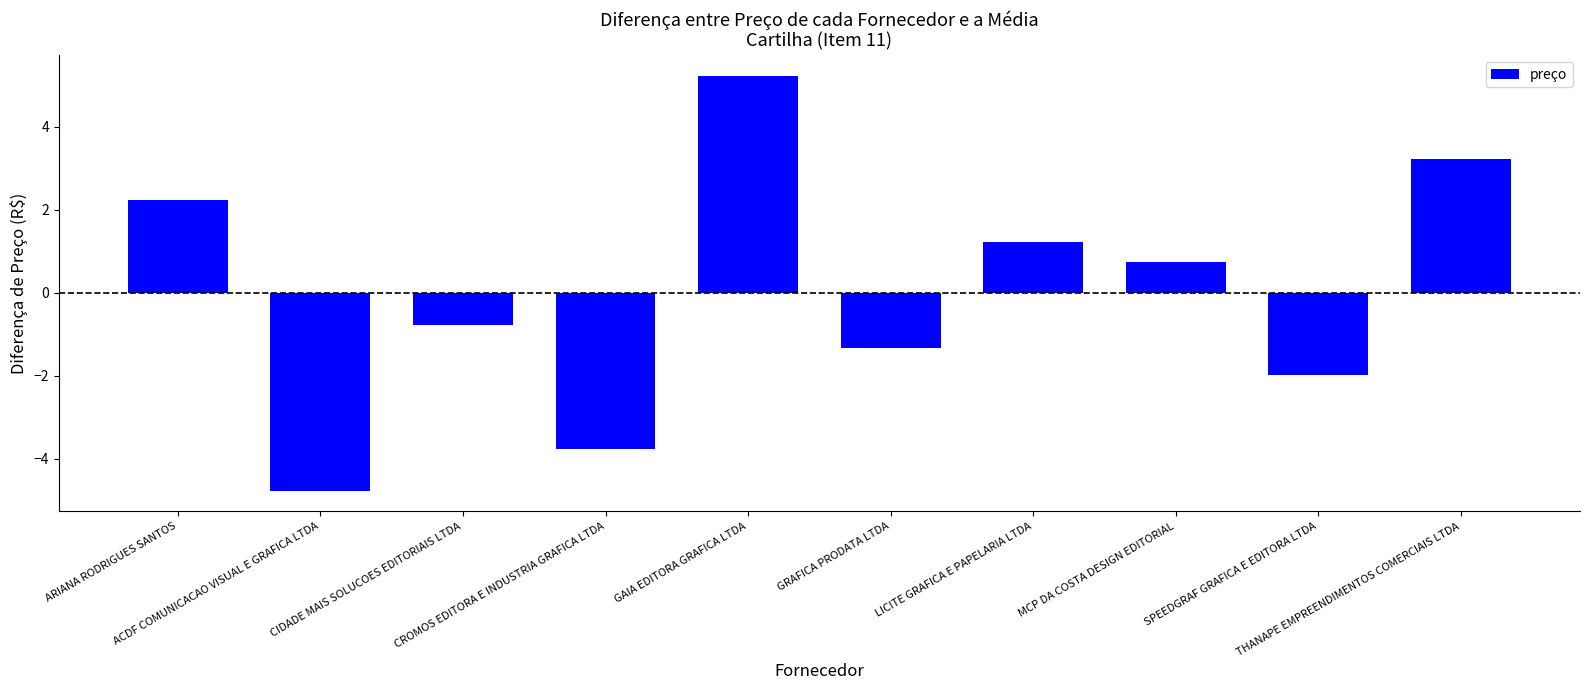

How many values are below 0?

5